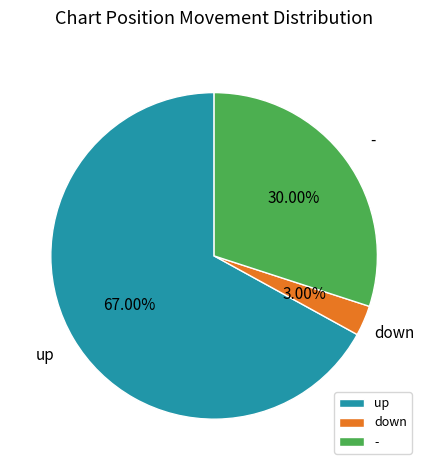

To the nearest percent, what is the difference between the up and - slice percentages?

37%